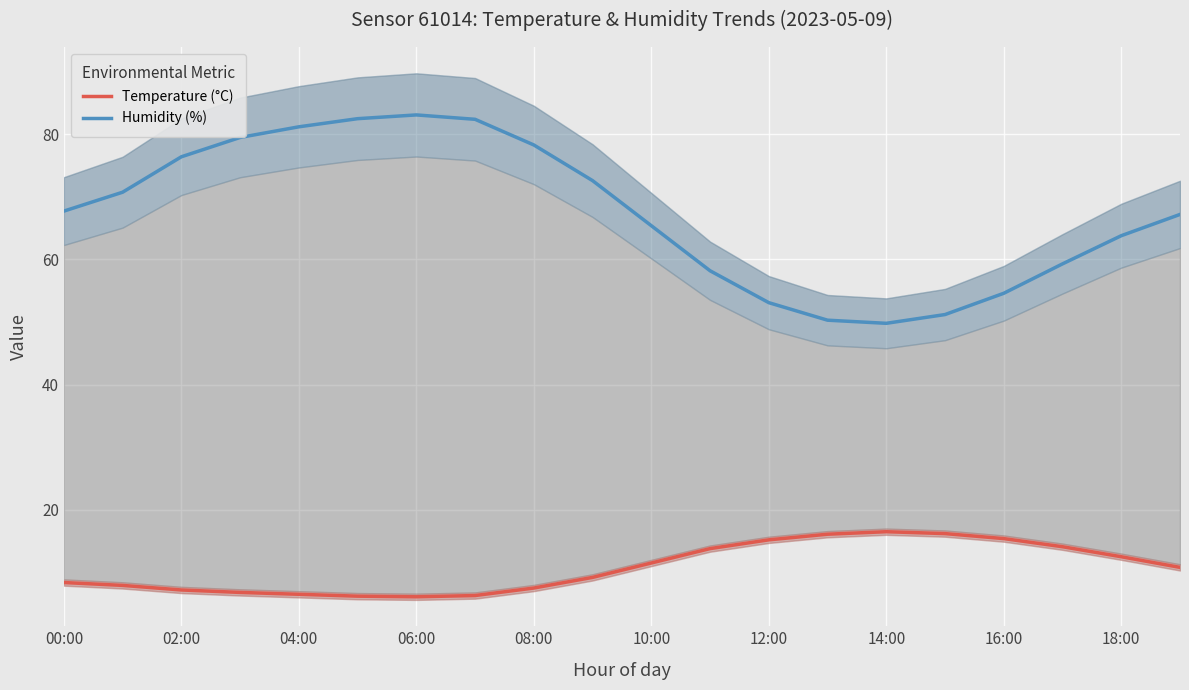

Is it true that Temperature (°C) equals 8.4 at 00:00?

True